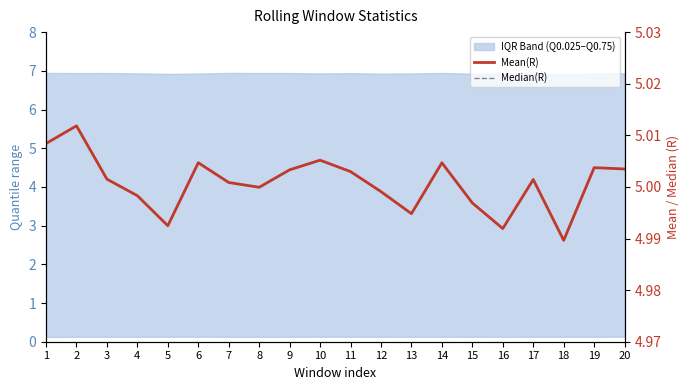

Between 12 and 20, which series saw the biggest shift?

Median(R)